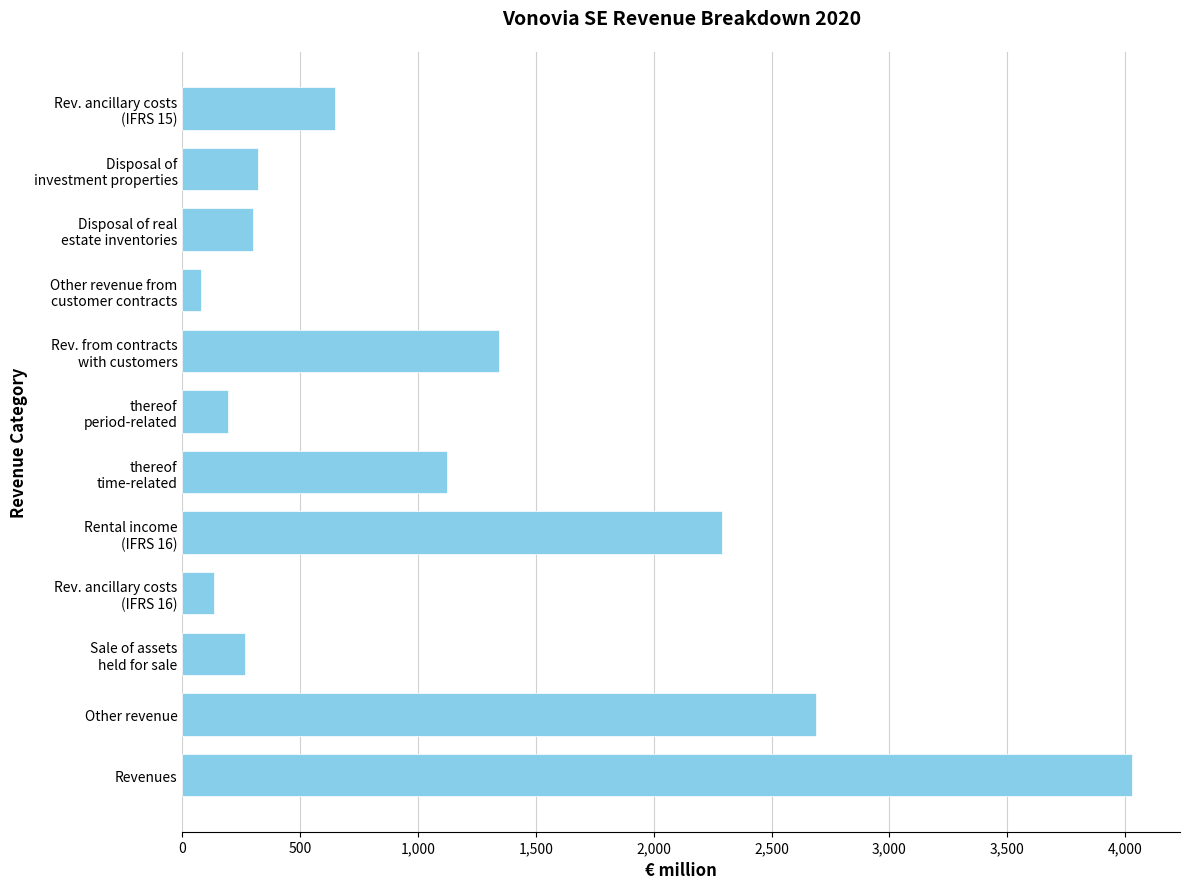

What is the value of the 7th bar from the top?

1120.5